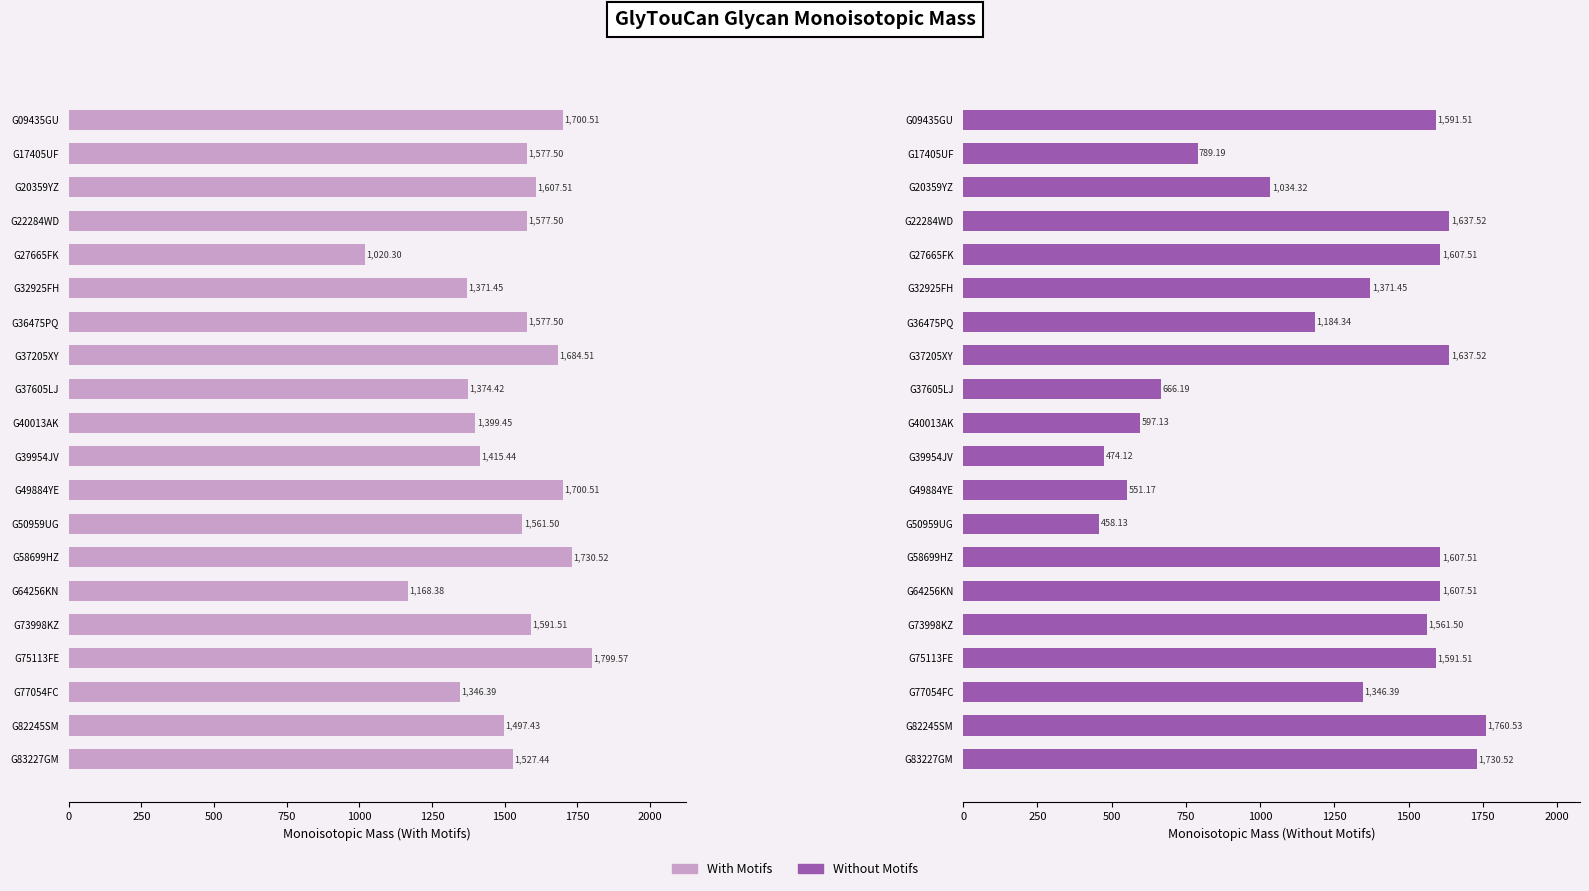

What is the maximum value shown in the chart?

1799.6